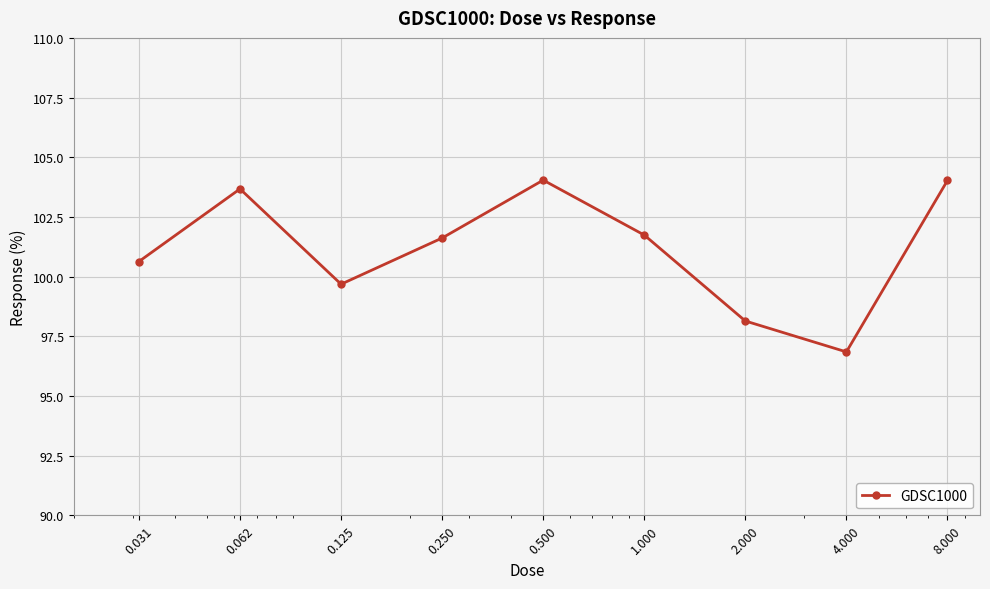

What is the minimum value shown in the chart?

96.8